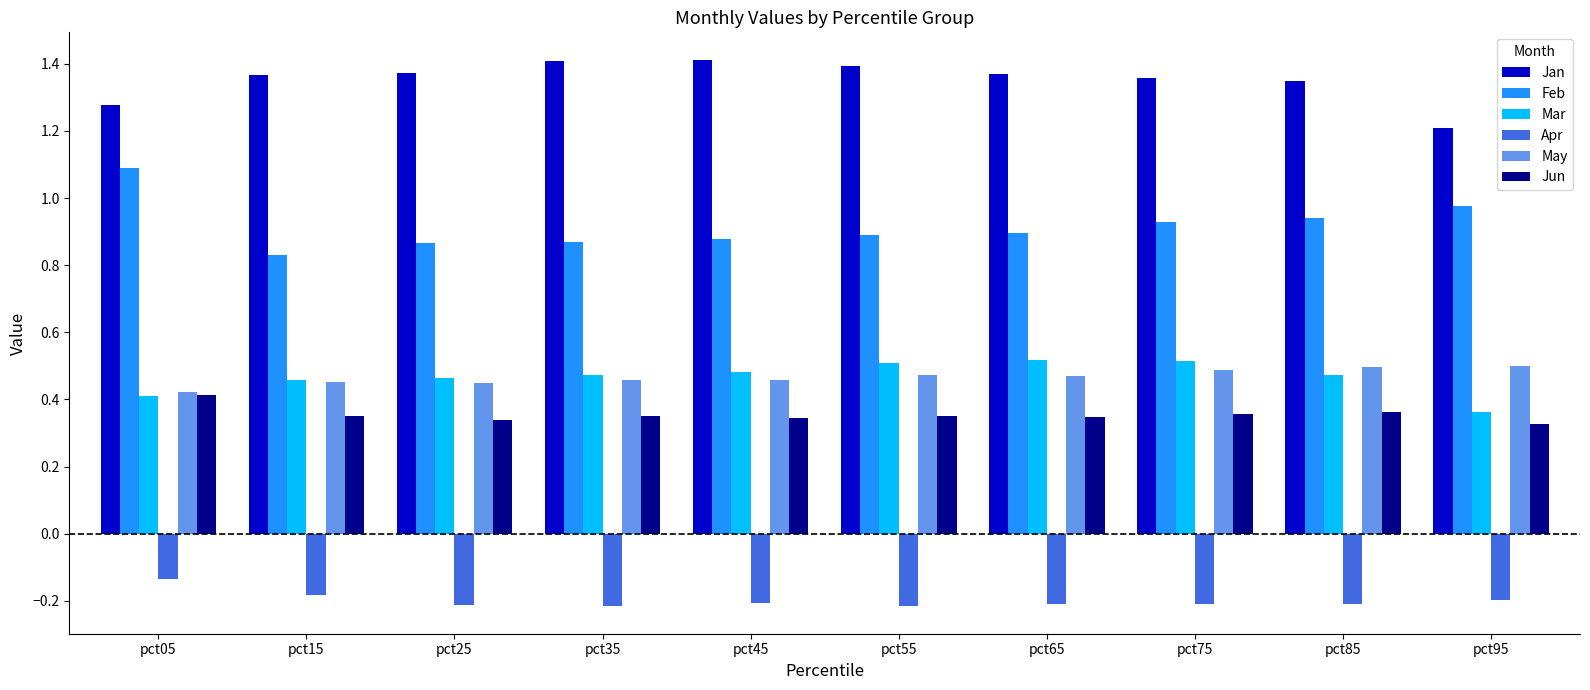

What is the spread (max minus min) of values at pct65?

1.6